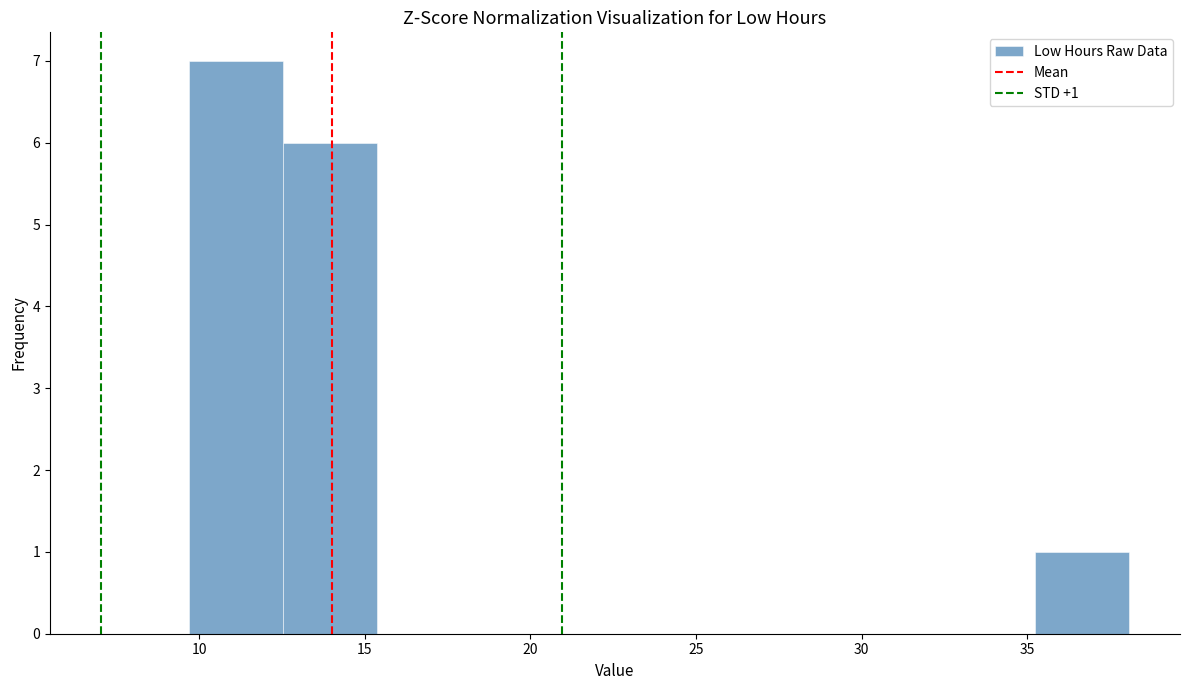

Over which range of the x-axis is the bar tallest?

9.5 to 12.5